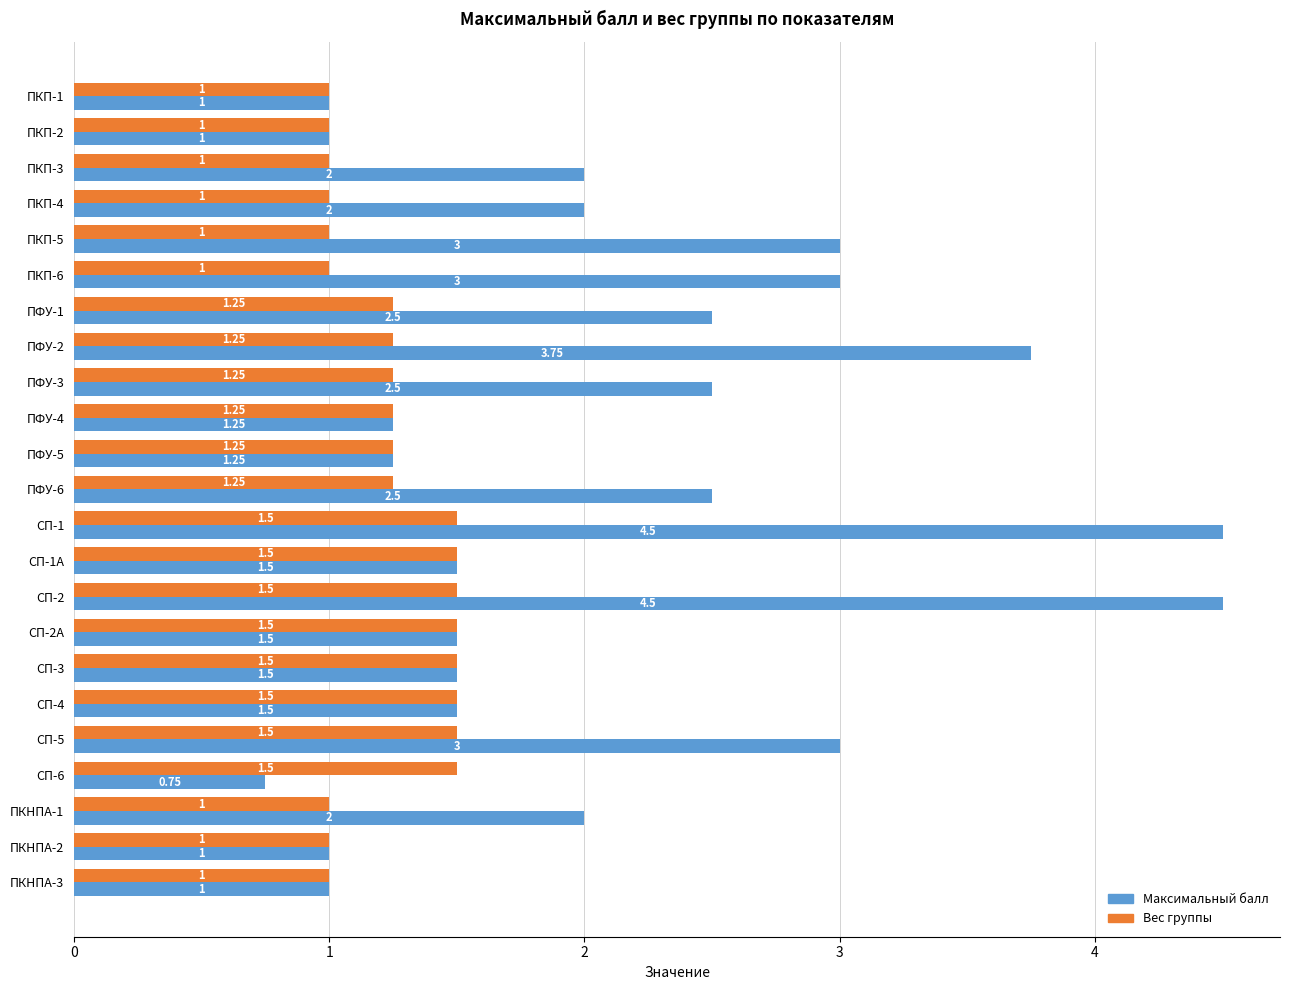

Which series has the widest spread of values?

Максимальный балл